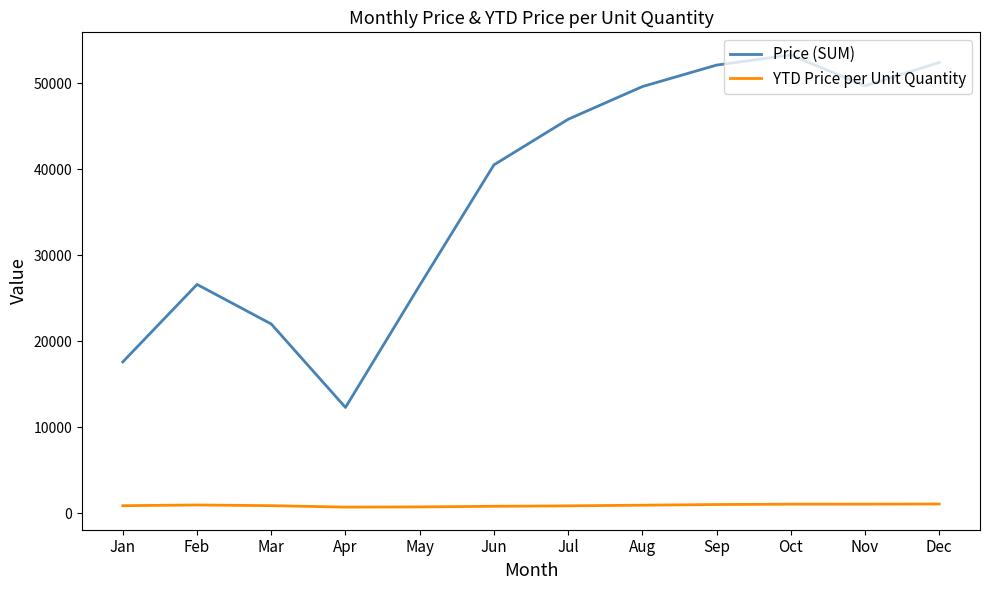

Is it true that YTD Price per Unit Quantity equals 937.4 at Aug?

True